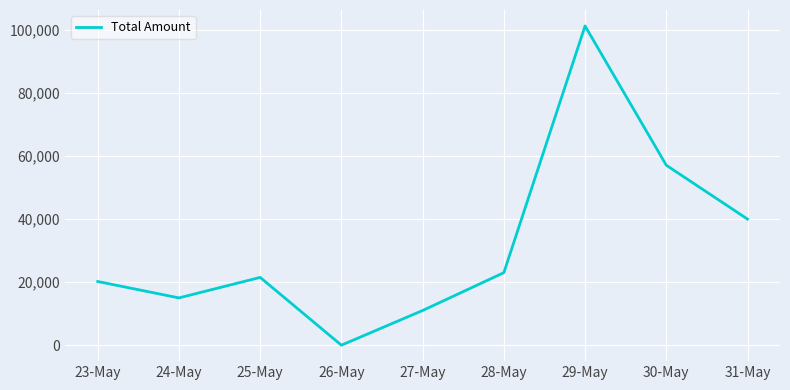

Is it true that the value at 30-May is 90096?

False